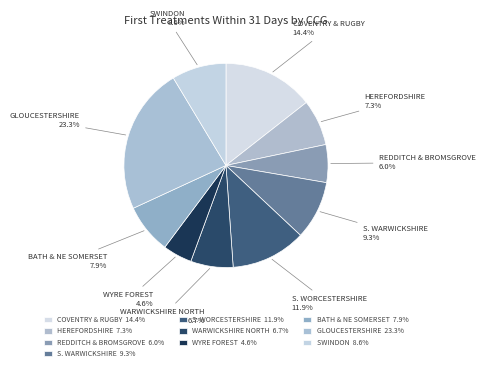

How many slices are in this pie chart?

10